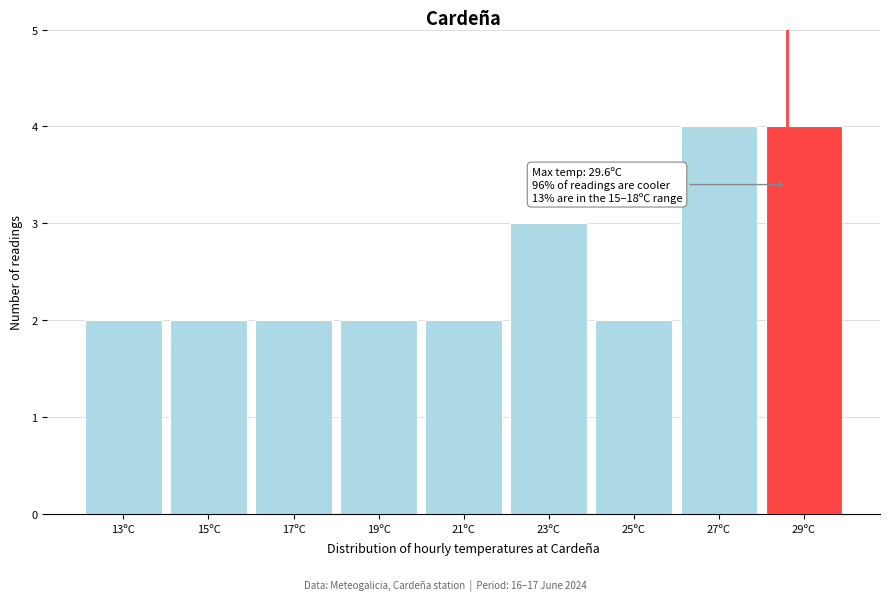

Reading right to left, list all the values displayed in this chart.

4	4	2	3	2	2	2	2	2